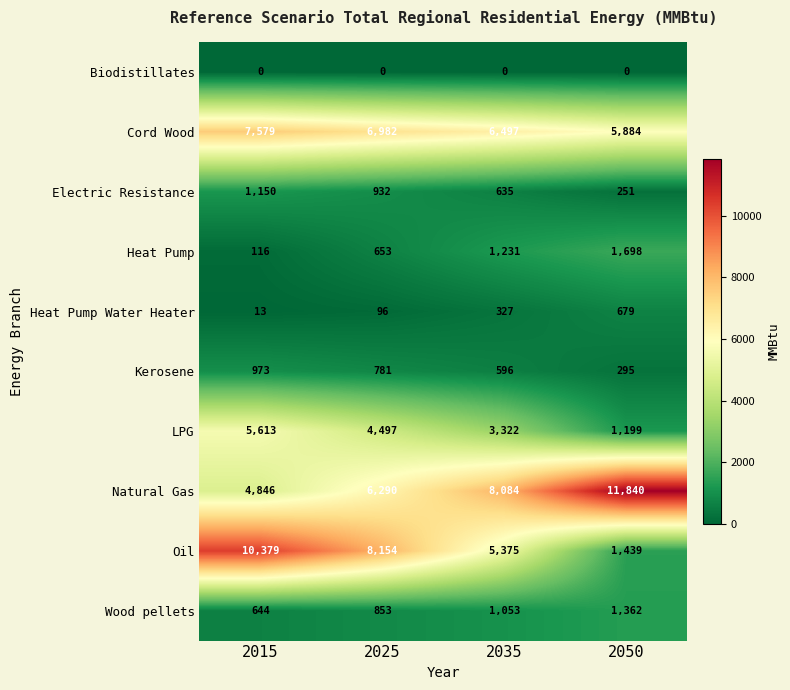

What is the sum of the Electric Resistance values at 2015 and 2050?

1401